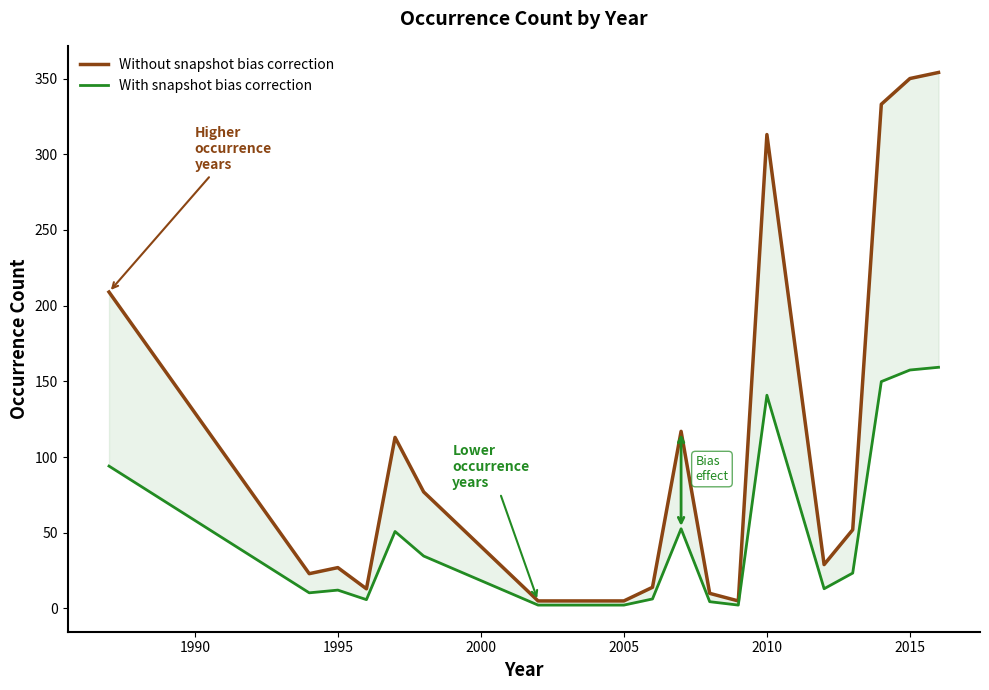

Reading left to right, extract all data points from this chart.

Without snapshot bias correction: 209.0	23.0	27.0	13.0	113.0	77.0	5.0	5.0	14.0	117.0	10.0	5.0	313.0	29.0	52.0	333.0	350.0	354.0
With snapshot bias correction: 94.0	10.3	12.2	5.9	50.9	34.6	2.2	2.2	6.3	52.6	4.5	2.2	140.8	13.1	23.4	149.8	157.5	159.3